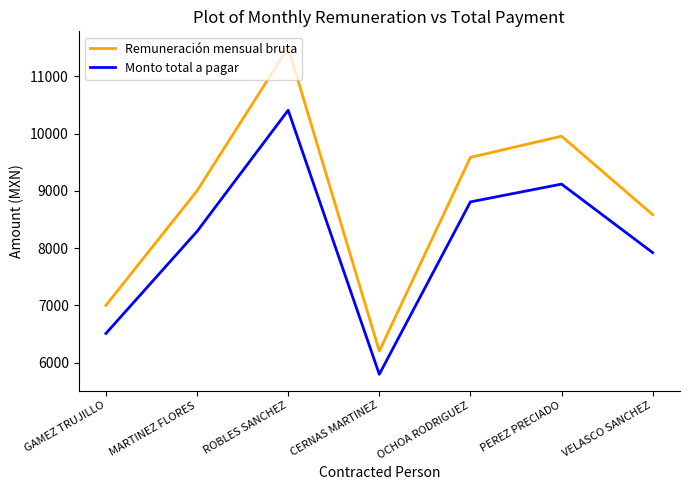

List the series in order of their overall mean, highest first.

Remuneración mensual bruta, Monto total a pagar